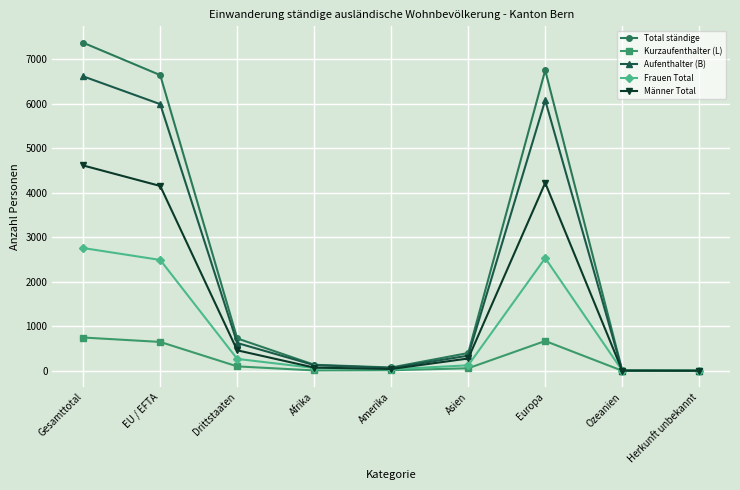

The Aufenthalter (B) series shows 2380 at Europa. True or false?

False